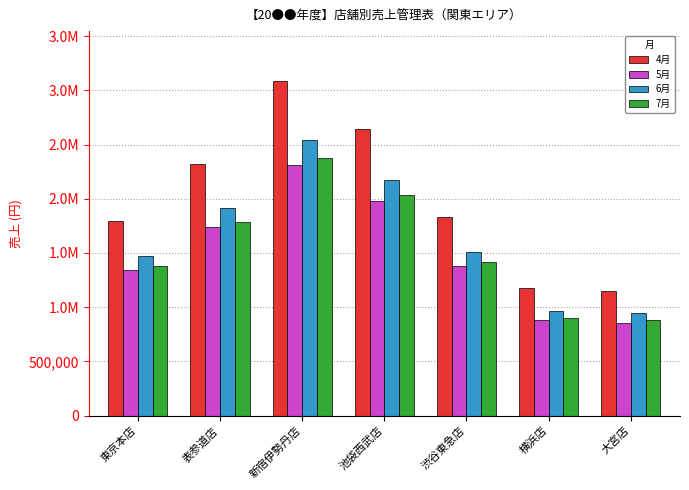

What is the spread (max minus min) of values at 渋谷東急店?

460700